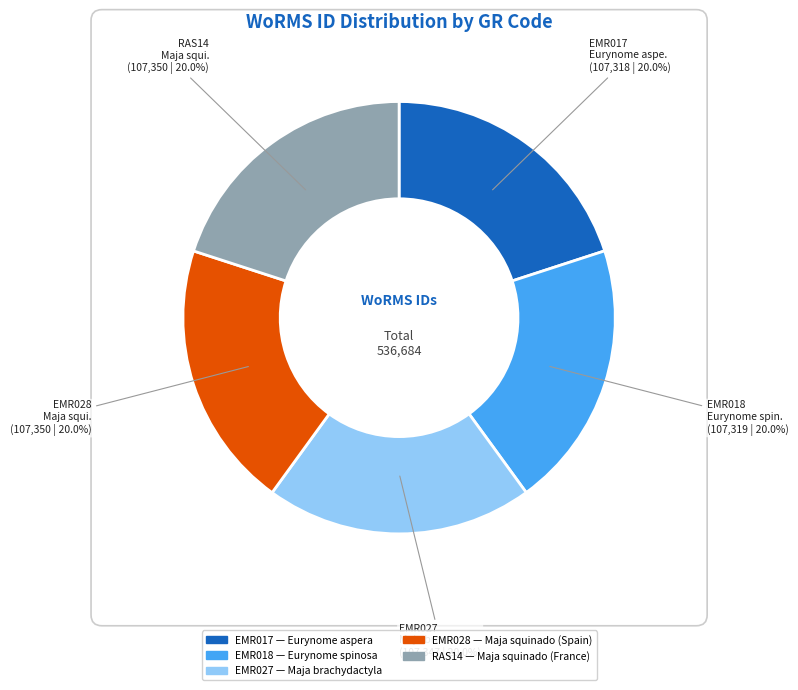

Is there any slice that represents more than half of the pie?

No